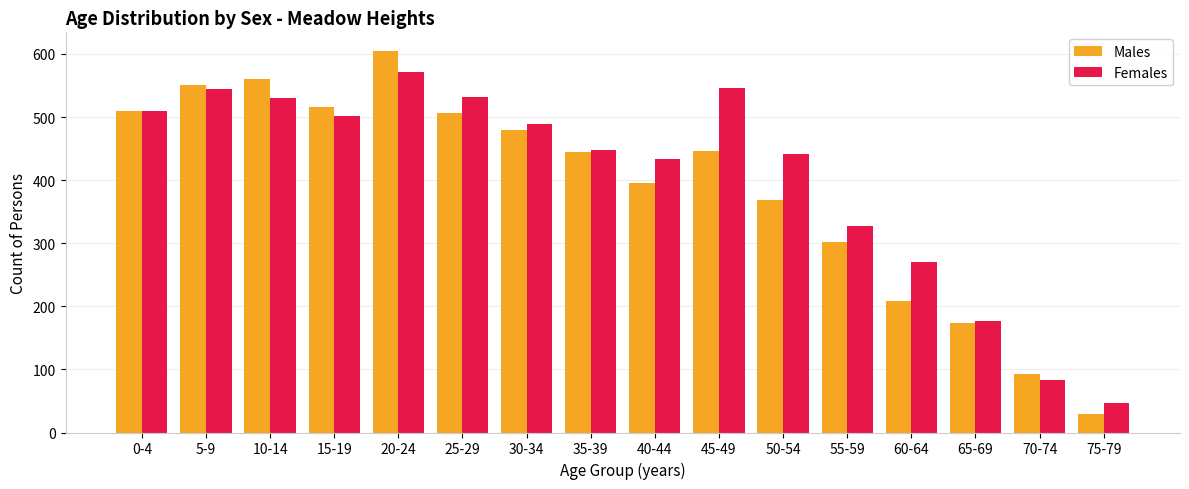

Is it true that Males equals 168 at 30-34?

False